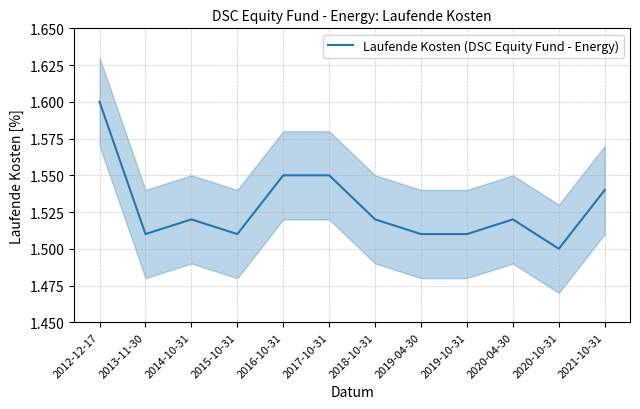

Does the chart display data point markers on the line(s)?

No